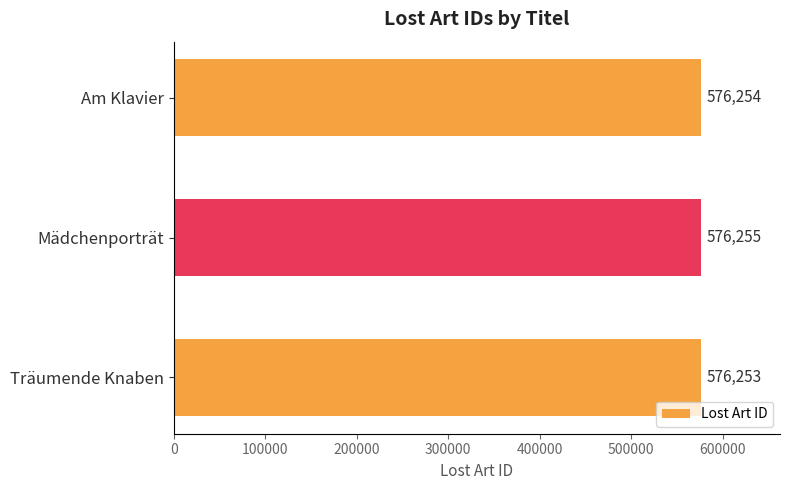

How many values are below 576254?

1